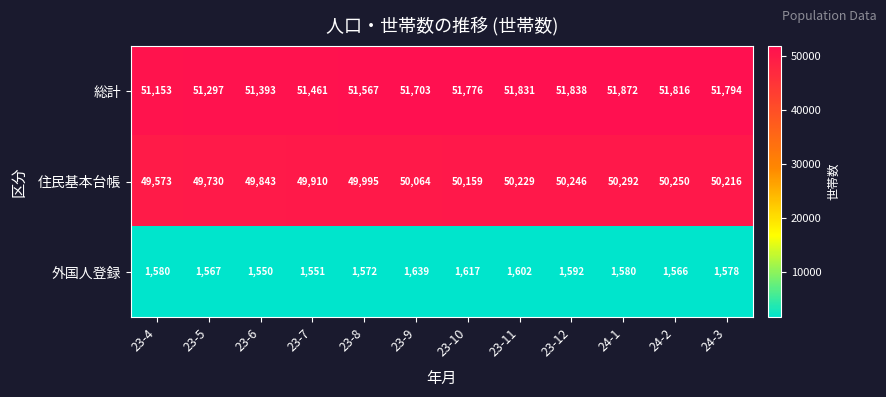

Is it true that 外国人登録 equals 2357 at 23-4?

False